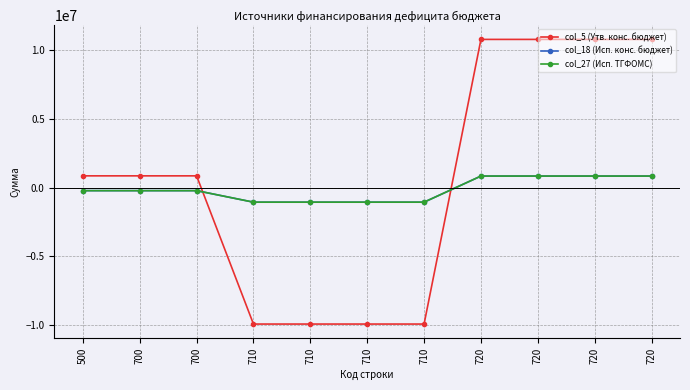

True or false: col_5 (Утв. конс. бюджет) and col_18 (Исп. конс. бюджет) cross at least once.

True